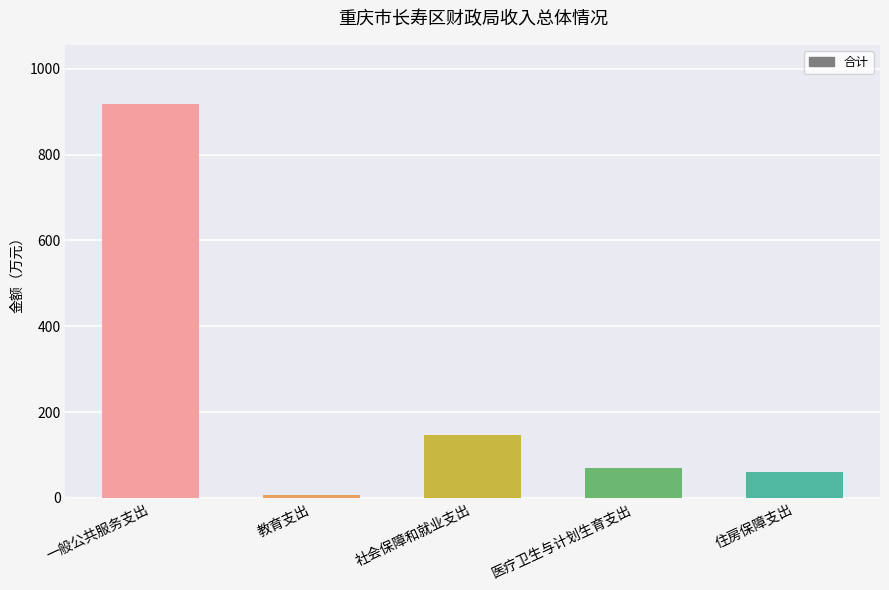

Which category has the lowest value across all series?

教育支出